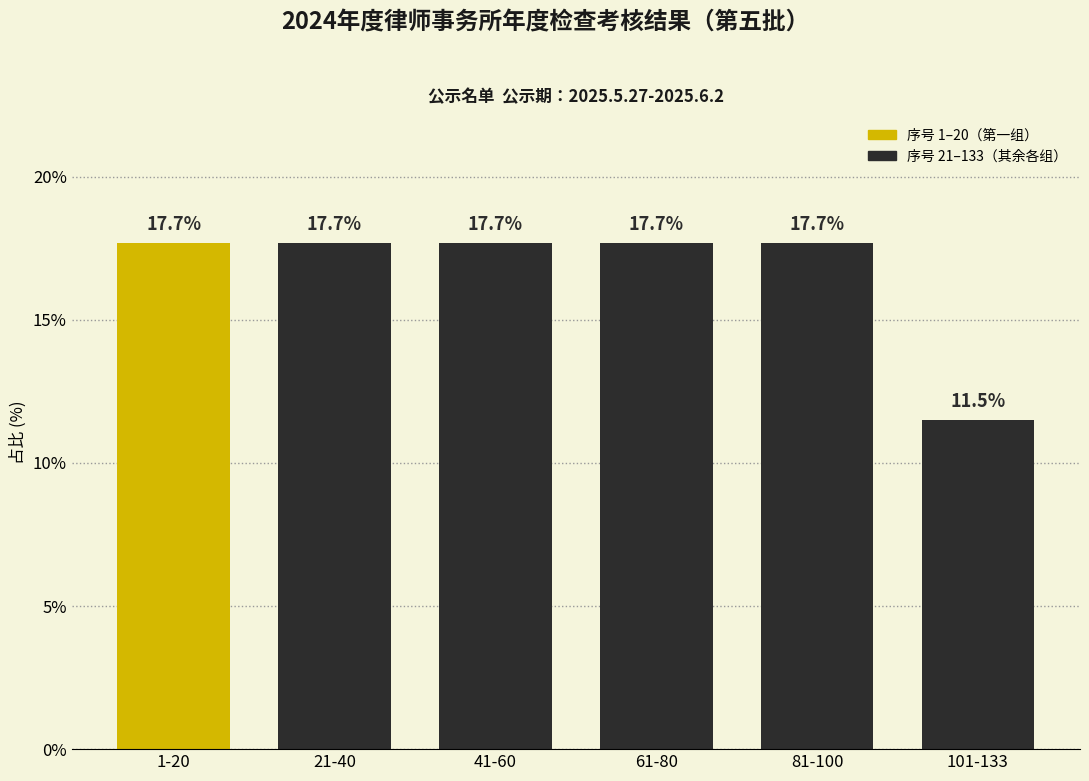

Reading right to left, transcribe all the data shown in this chart.

11.5	17.7	17.7	17.7	17.7	17.7